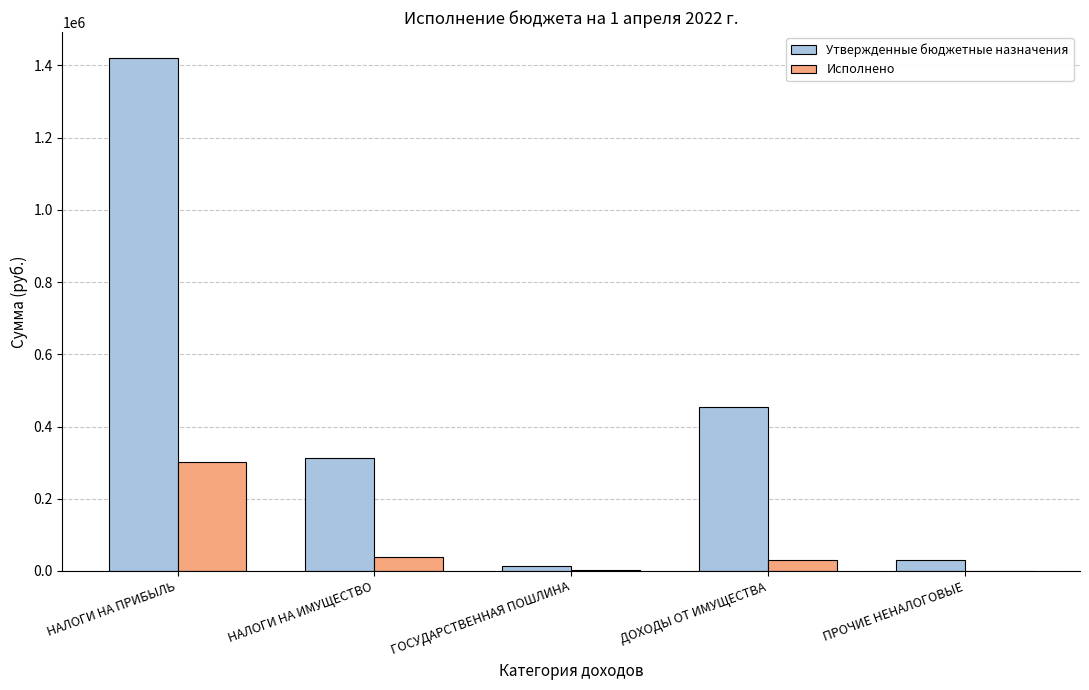

What is the sum of all Исполнено values?

373065.0